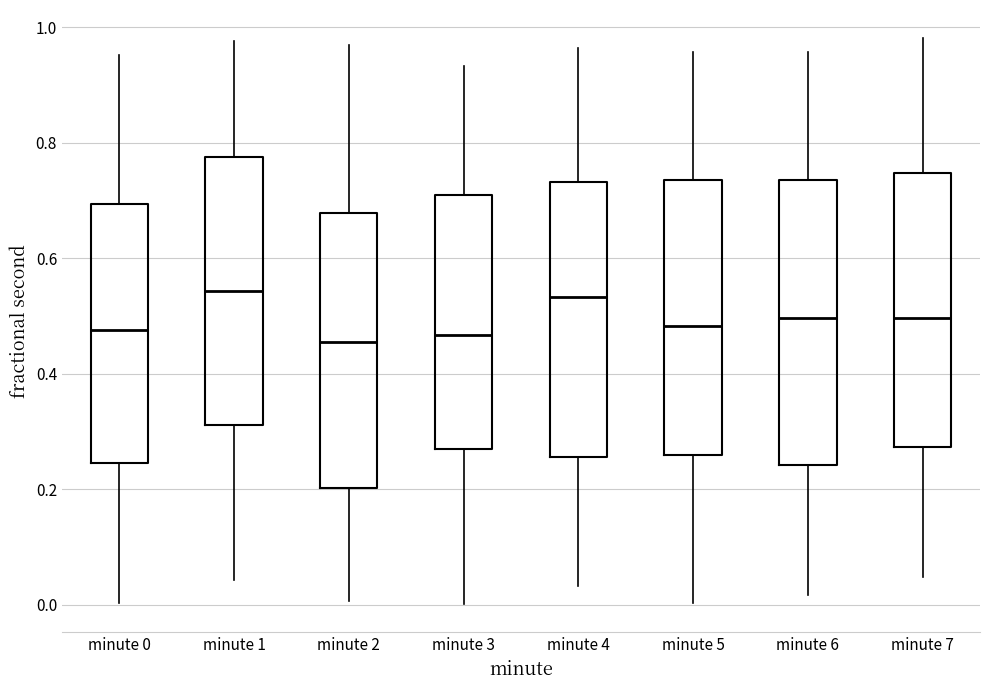

Where is the lower edge of the box for minute 3 on the y-axis? The values are not printed on the chart, so give them approximately, as read against the axis.

0.26